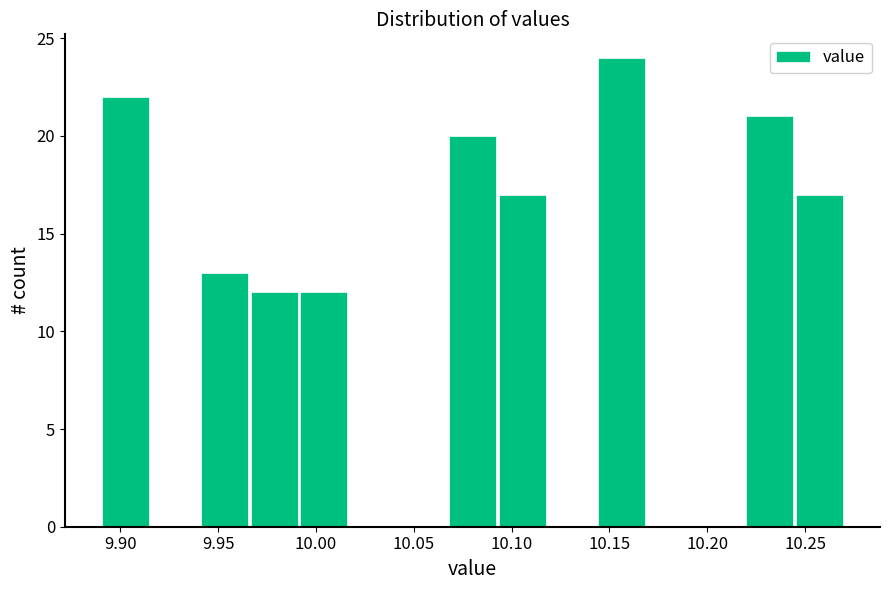

How tall is the bar that spans 9.965 to 9.990 on the x-axis? Neither the bar edges nor the heights are printed on the chart, so give them approximately, as read against the axes.

12